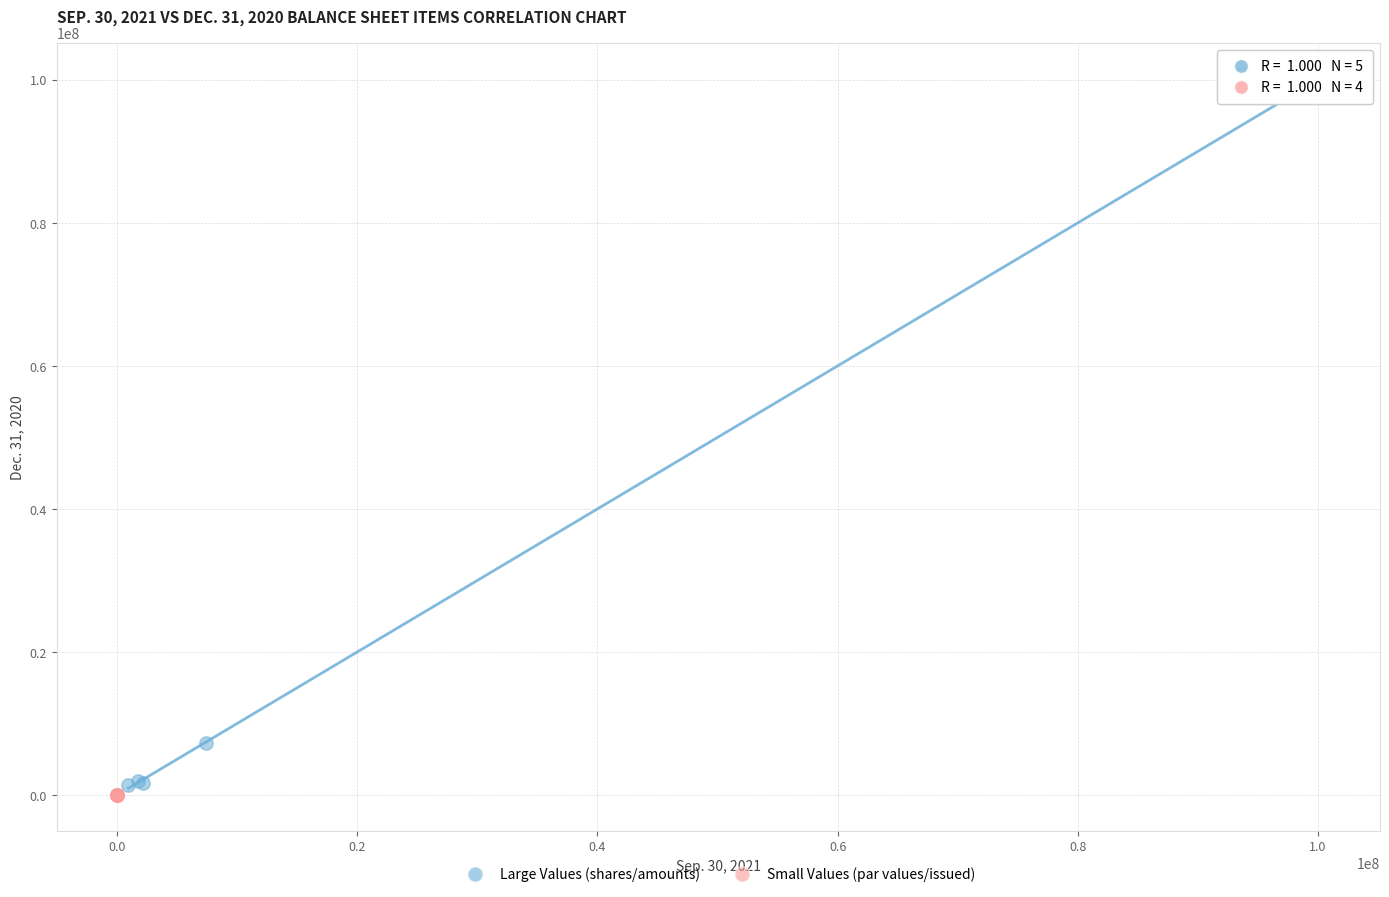

Which series reaches the maximum Y coordinate?

Large Values (shares/amounts)